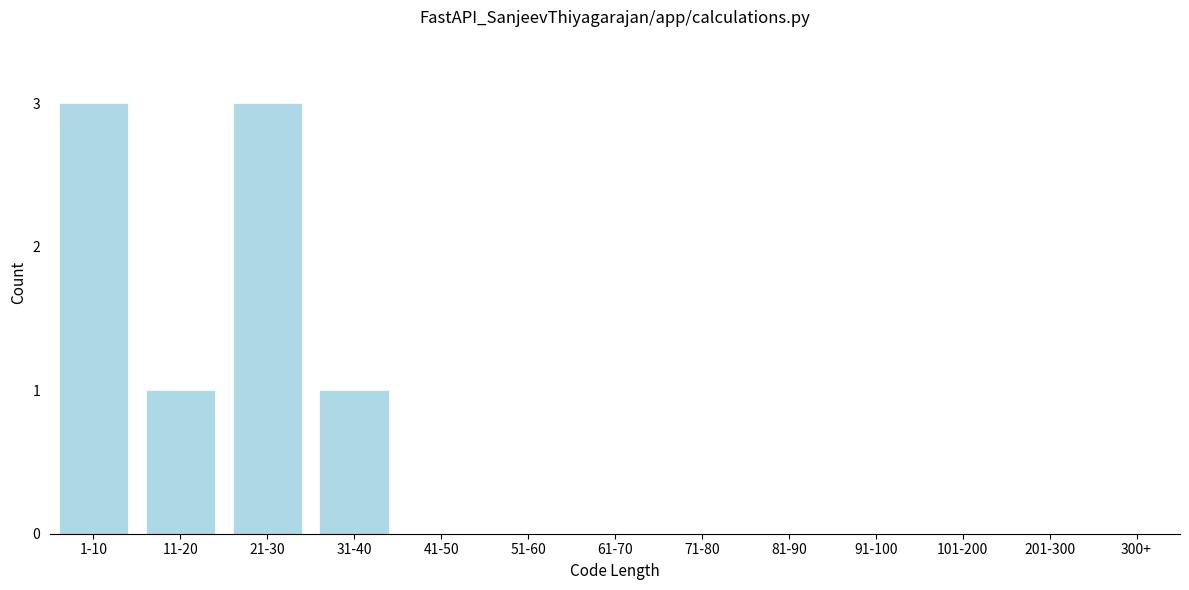

Reading left to right, transcribe all the data shown in this chart.

1-10=3	11-20=1	21-30=3	31-40=1	41-50=0	51-60=0	61-70=0	71-80=0	81-90=0	91-100=0	101-200=0	201-300=0	300+=0